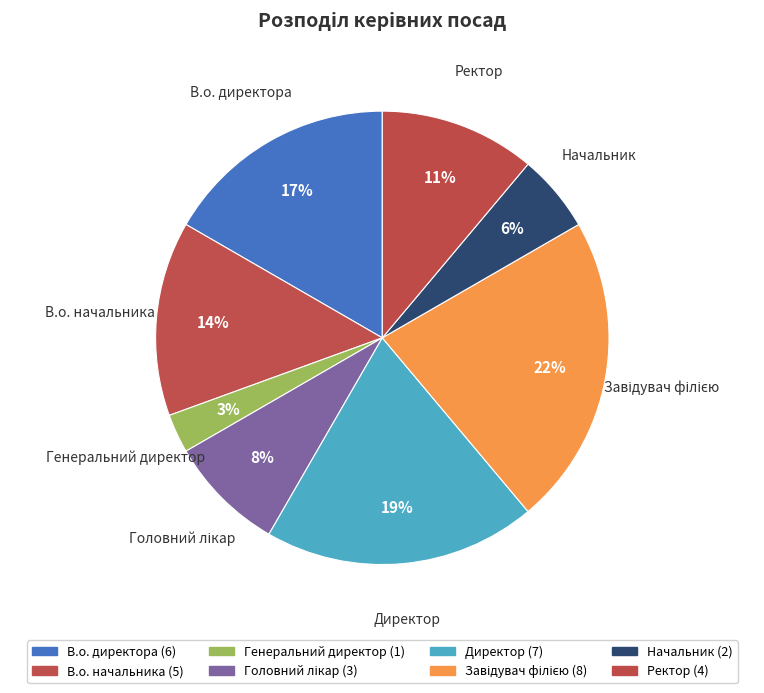

What is the change in value from В.о. начальника to Головний лікар?

-2